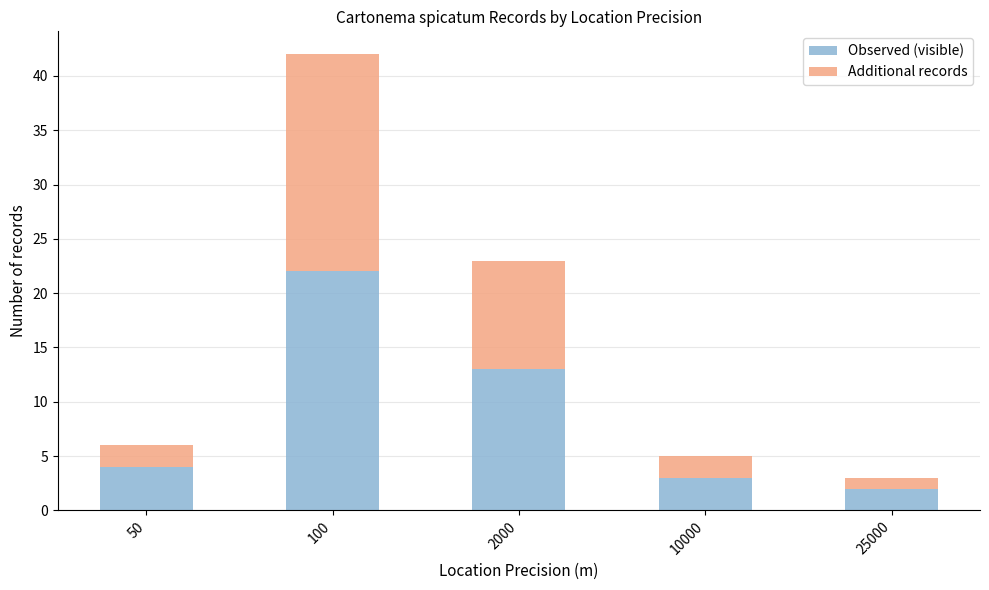

How many bars are there in total?

5